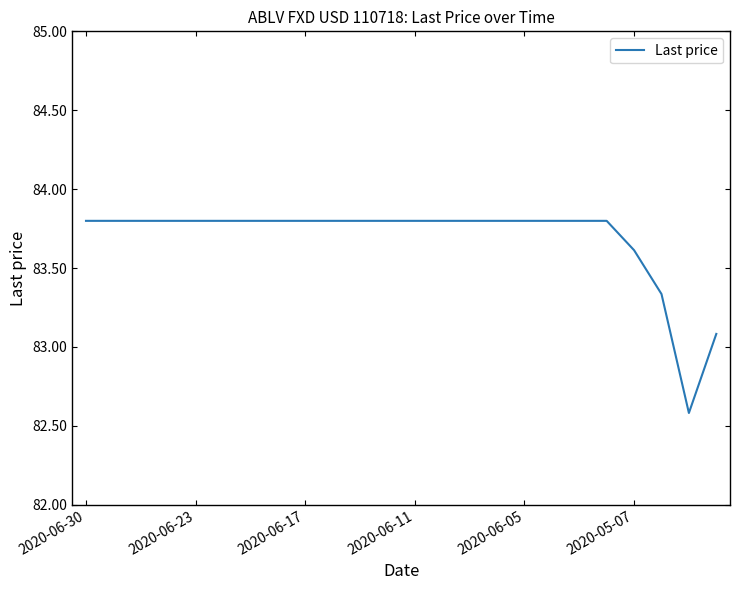

What is the minimum value shown in the chart?

82.6